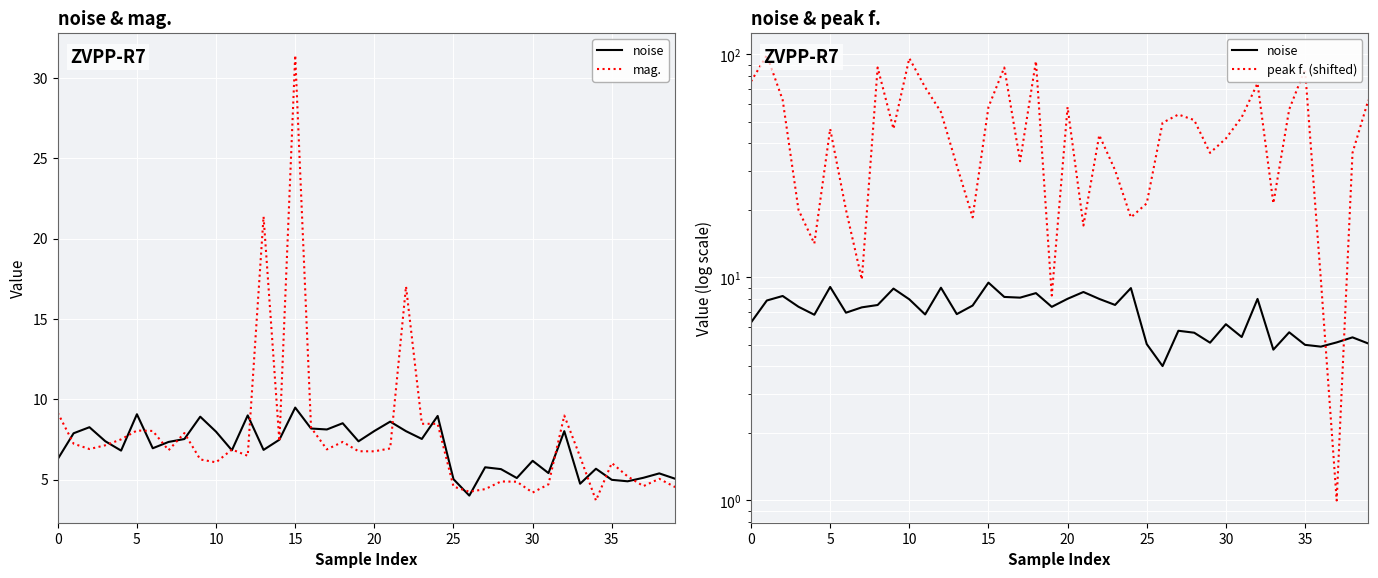

What is the sum of all noise values?

278.4